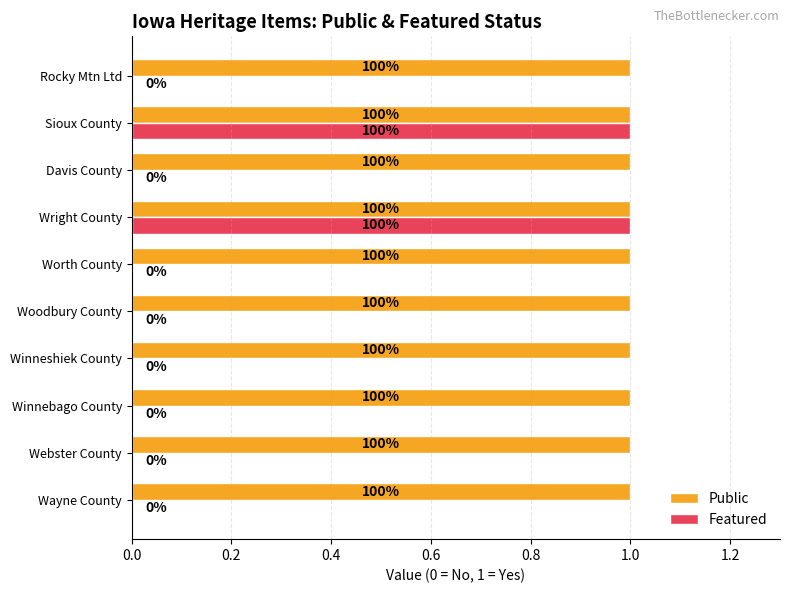

What are all the series names shown in the legend?

Public, Featured